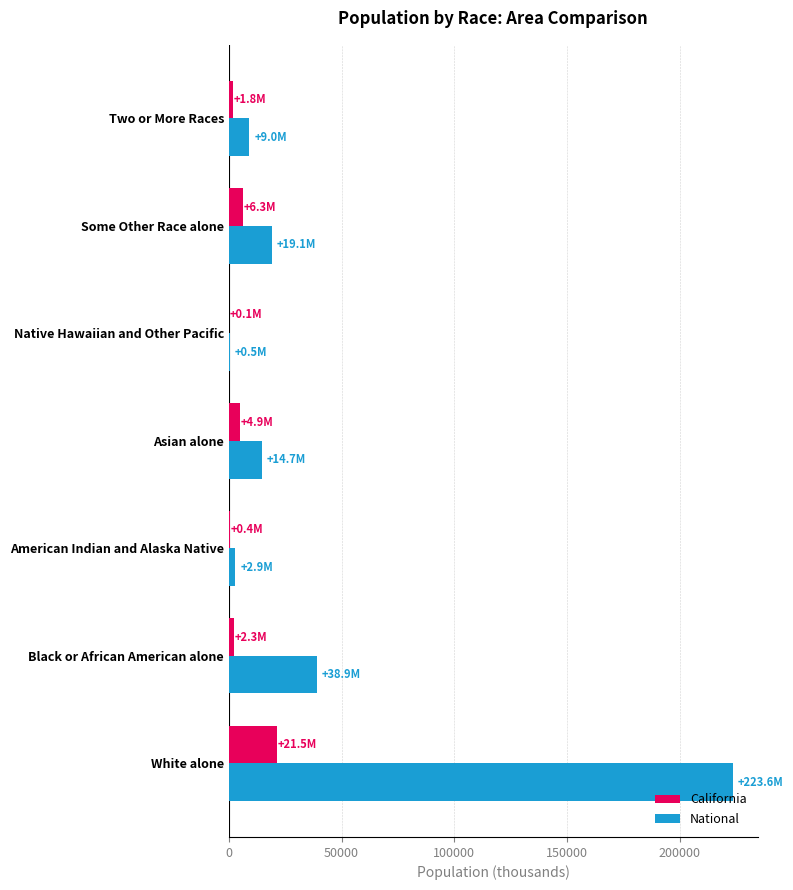

At which category does the chart reach its peak across all series?

White alone